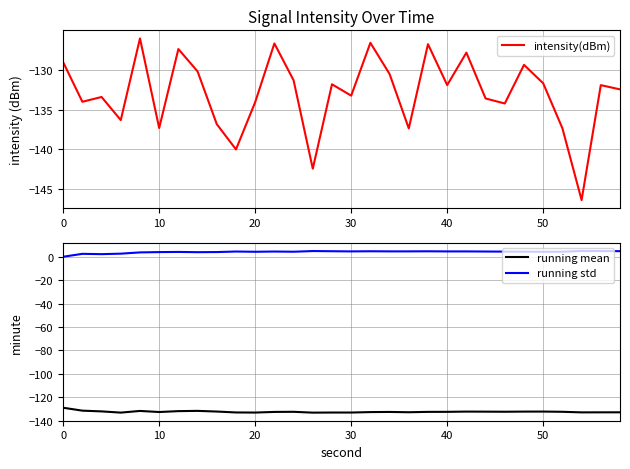

Reading left to right, transcribe all the data shown in this chart.

intensity(dBm): -129.0	-134.0	-133.4	-136.3	-126.0	-137.3	-127.4	-130.2	-136.8	-140.0	-134.1	-126.7	-131.3	-142.4	-131.8	-133.2	-126.6	-130.5	-137.4	-126.8	-131.9	-127.8	-133.6	-134.2	-129.4	-131.7	-137.4	-146.4	-131.9	-132.5
running mean: -129.0	-131.5	-132.2	-133.2	-131.8	-132.7	-131.9	-131.7	-132.3	-133.1	-133.1	-132.6	-132.5	-133.2	-133.1	-133.1	-132.7	-132.6	-132.9	-132.6	-132.5	-132.3	-132.4	-132.5	-132.3	-132.3	-132.5	-133.0	-133.0	-132.9
running std: 0.0	2.5	2.2	2.6	3.7	4.0	4.1	3.9	4.0	4.5	4.3	4.5	4.3	4.9	4.7	4.6	4.7	4.6	4.6	4.7	4.6	4.6	4.5	4.4	4.3	4.3	4.3	4.9	4.9	4.8